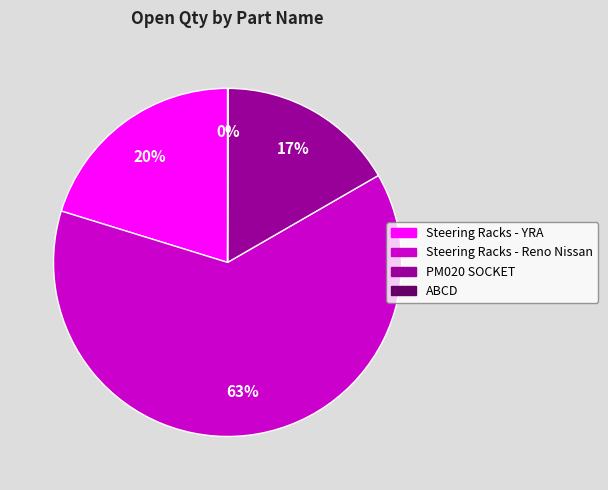

Is there any slice that represents more than half of the pie?

Yes